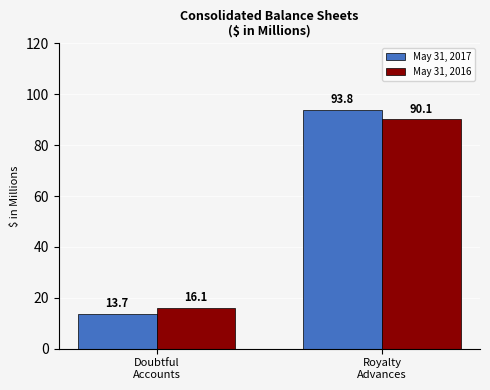

At which category does the chart reach its peak across all series?

Royalty
Advances